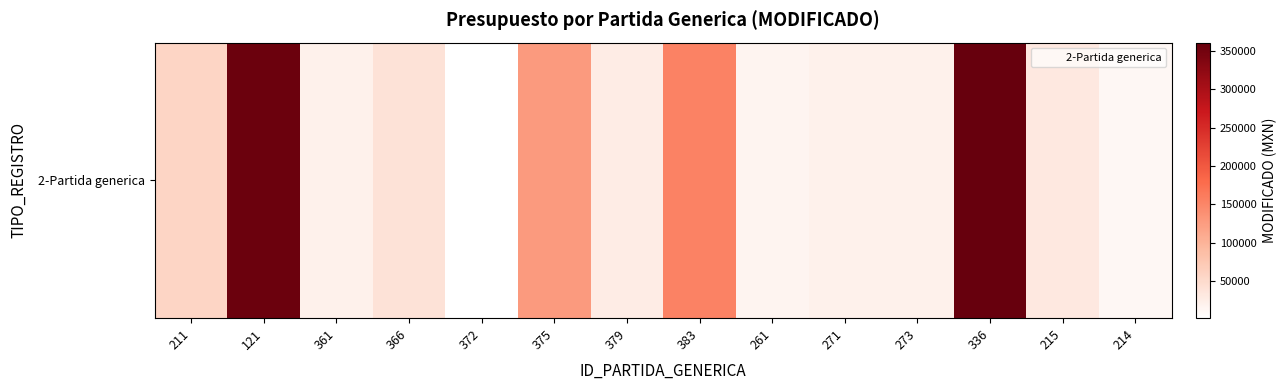

Reading right to left, extract all data points from this chart.

12000.0	31400.0	360845.0	19980.0	19955.0	16000.0	153962.1	26300.0	127458.0	1442.0	40000.0	20000.0	356525.2	57433.0